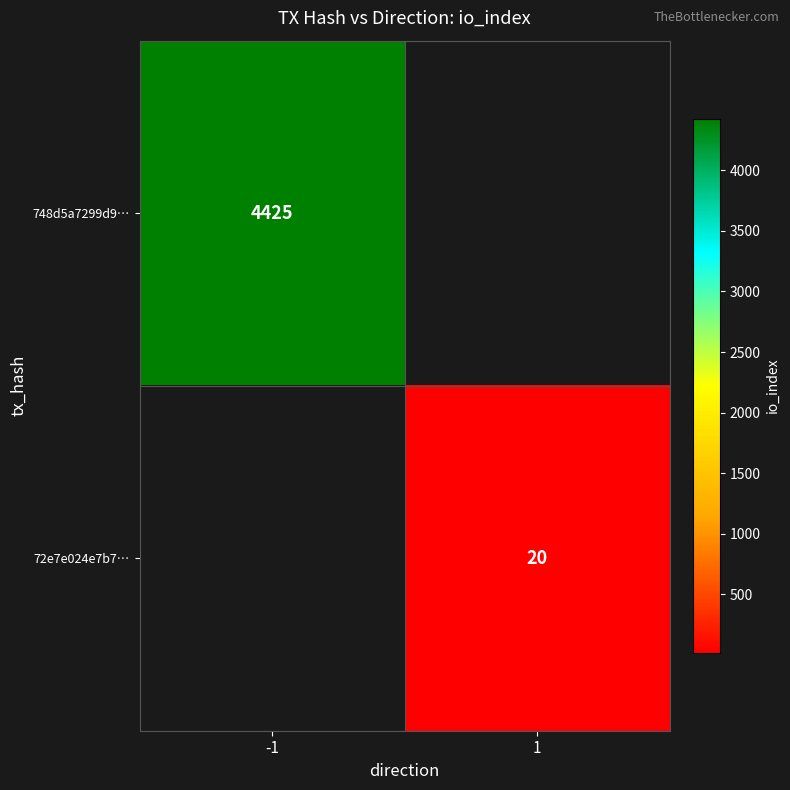

At how many categories does at least one series exceed 2808?

1